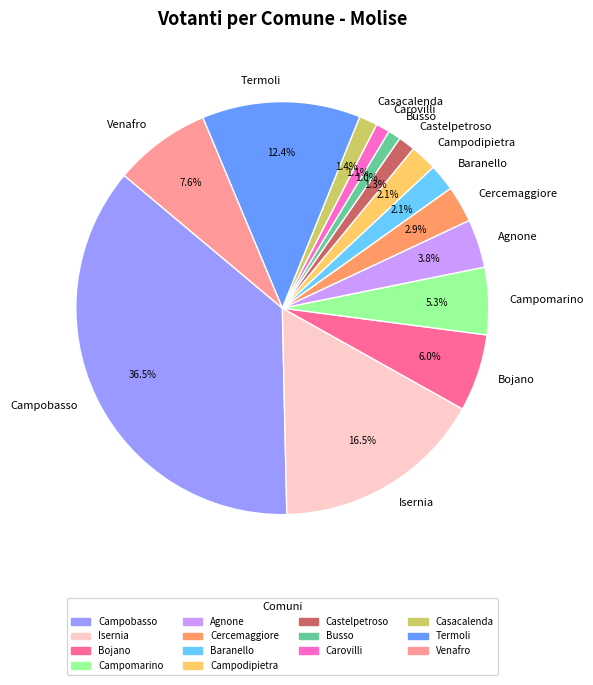

How many segments does this pie chart have?

14